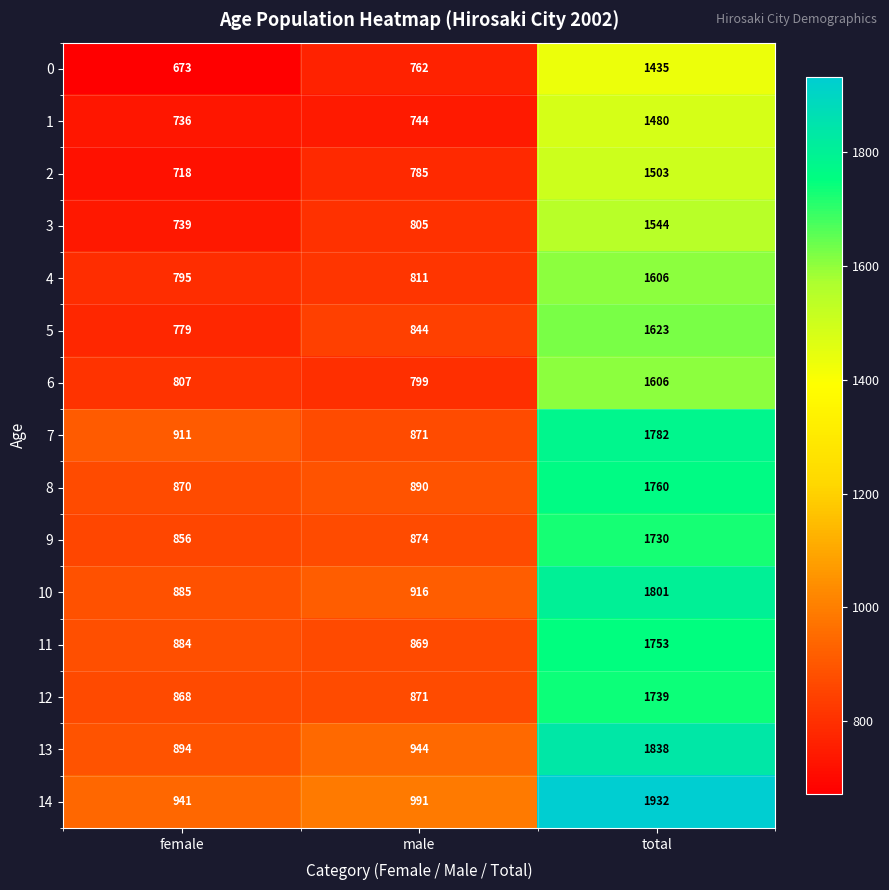

True or false: 3 has a value of 805 at male.

True